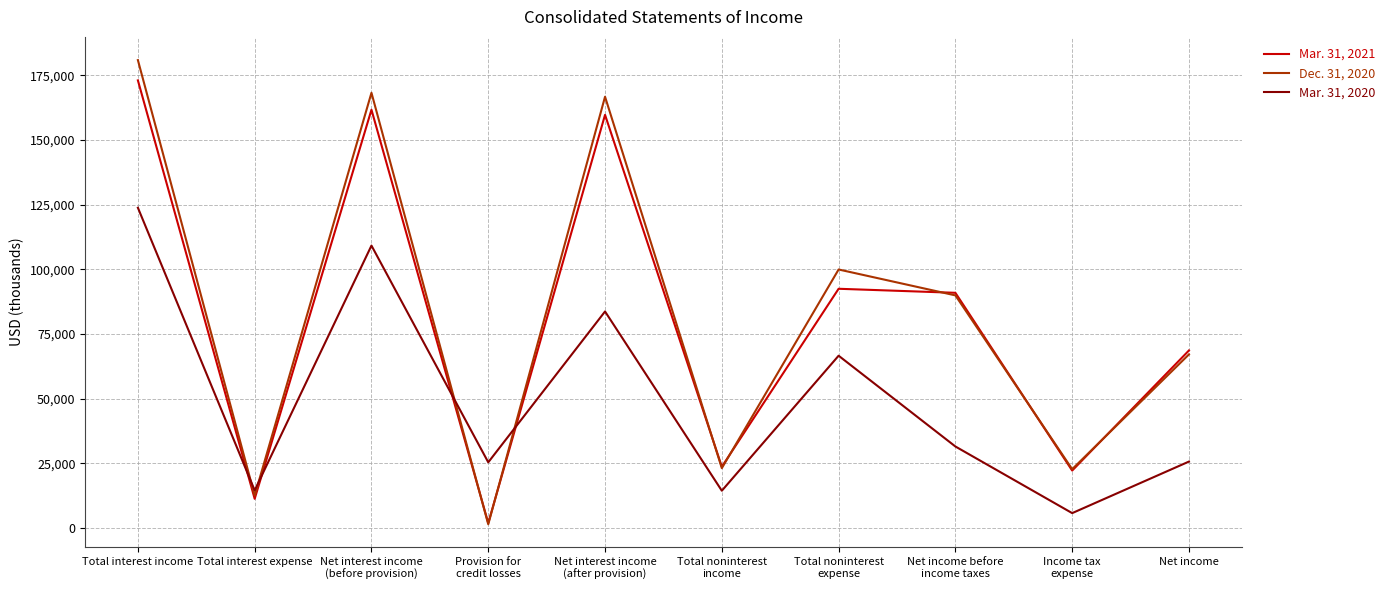

What is the greatest value displayed?

180824